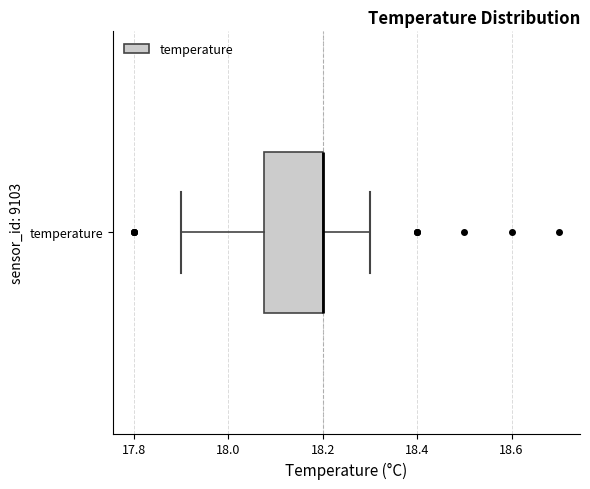

Read this box plot against the x-axis: the position of the median line, the range covered by the box, and the ends of both whiskers. The values are not printed on the chart, so give them approximately, as read against the axis.

median 18.20 (drawn on the box's right edge), box 18.08 to 18.20, whiskers 17.90 to 18.30